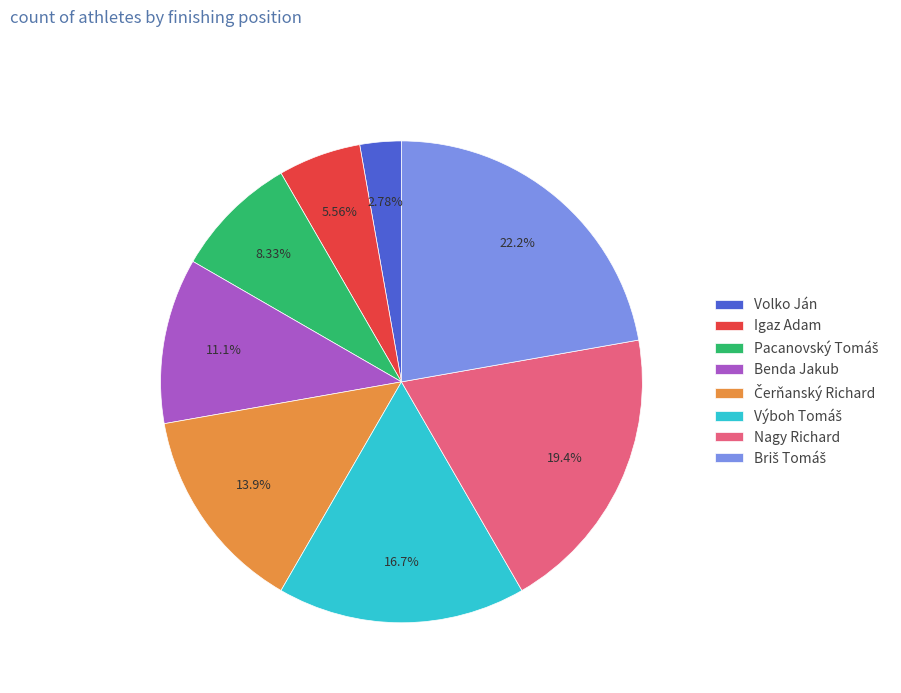

Which slice is the smallest?

Volko Ján